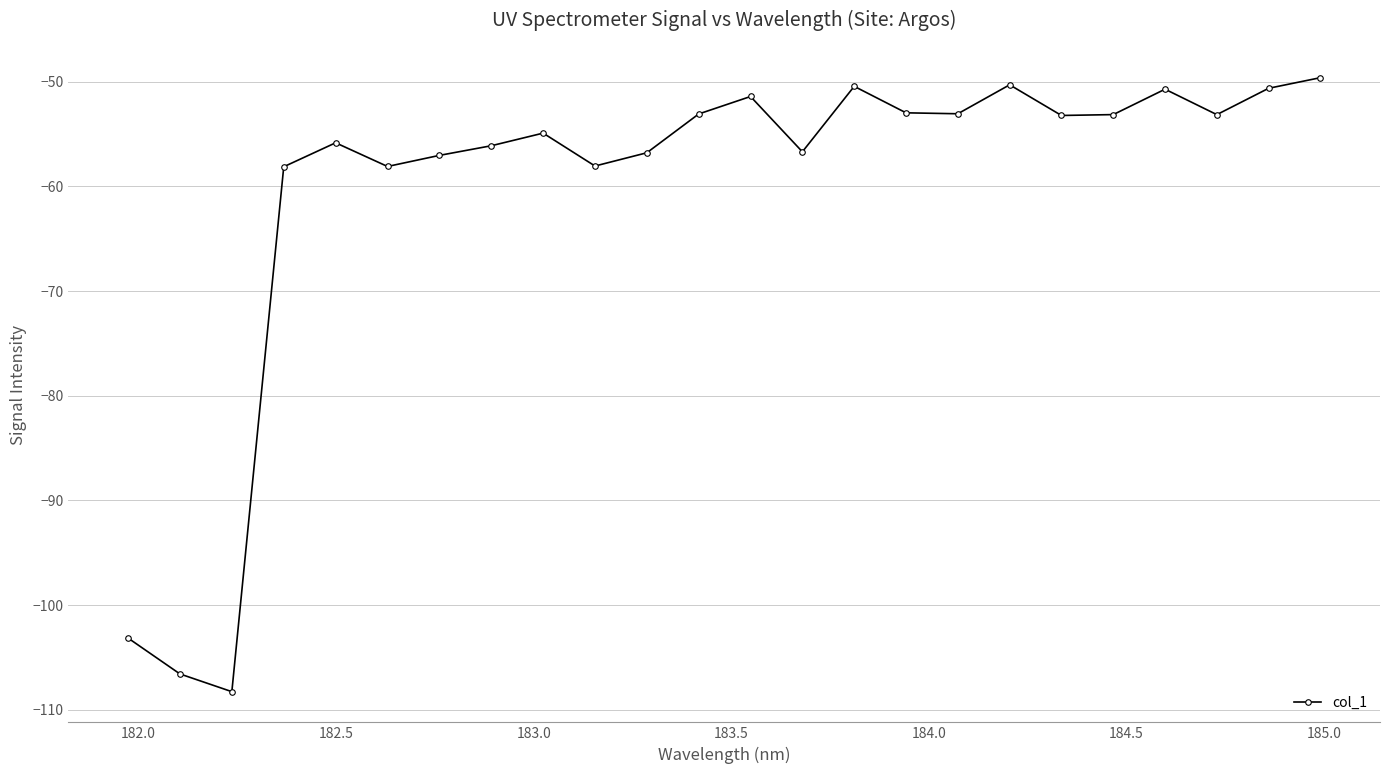

What is the value of the 20th point from the left?

-53.1